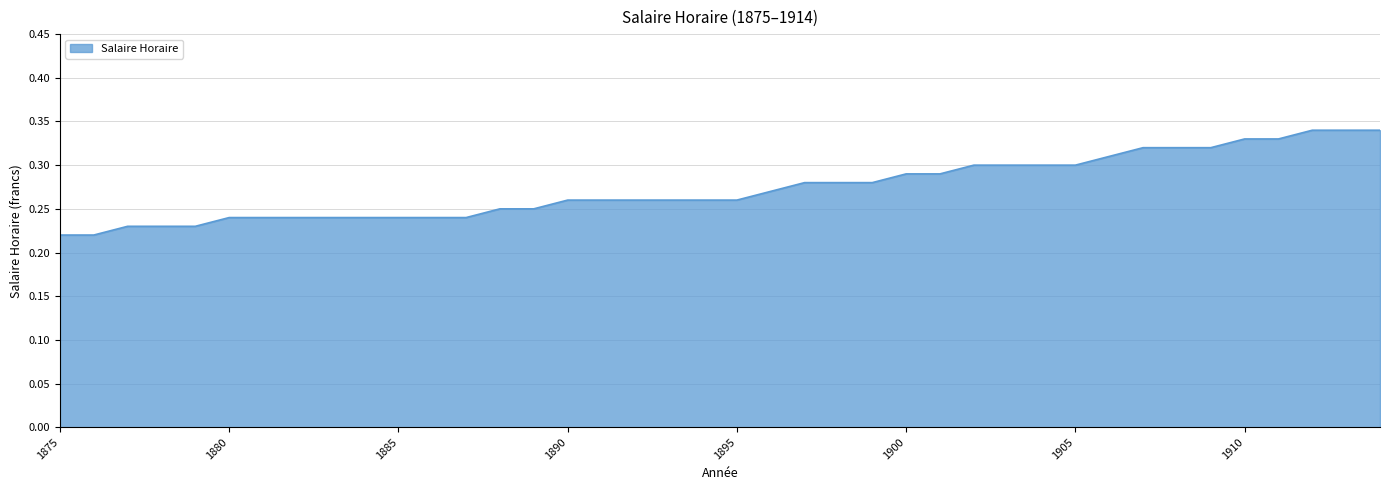

At which category does the chart reach its minimum across all series?

1875